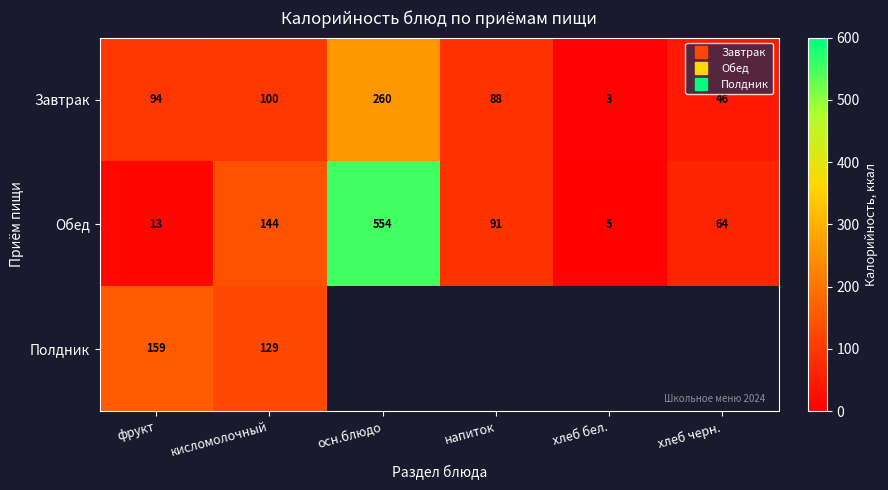

Rank the series by their maximum value, from lowest to highest.

Полдник, Завтрак, Обед